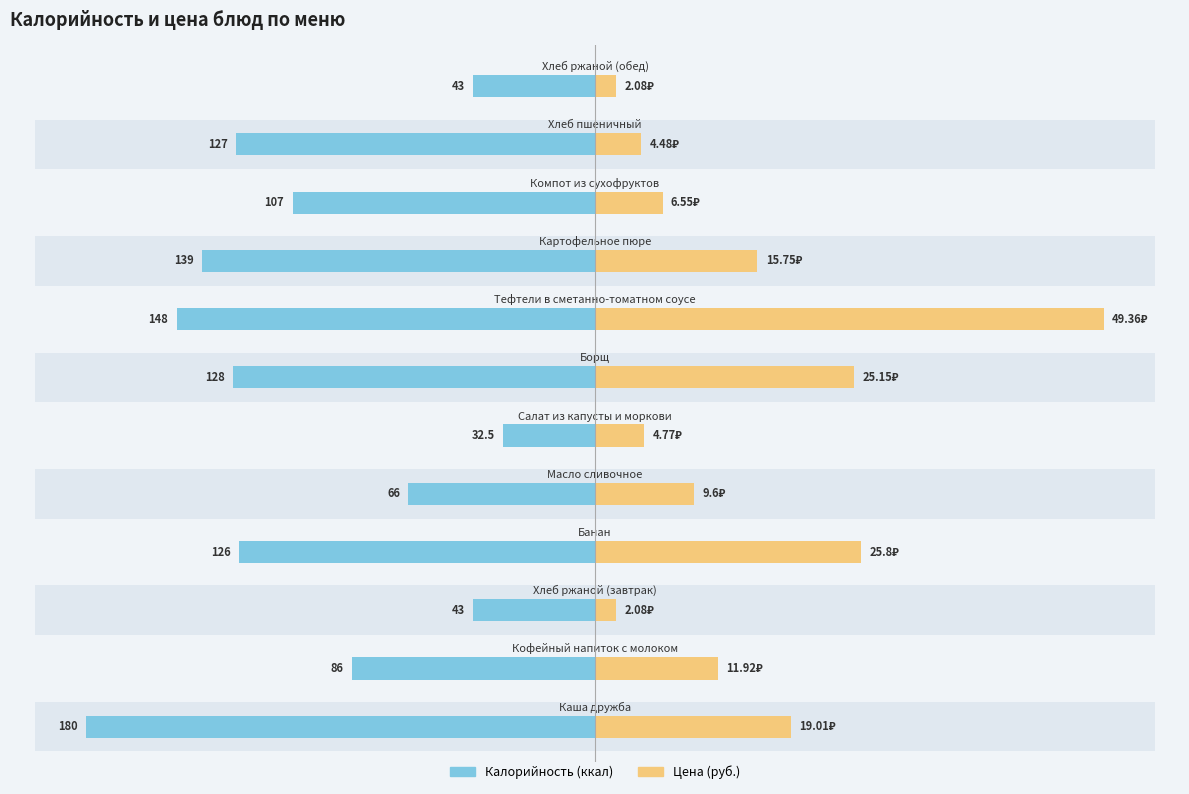

What is the difference between the maximum and minimum values in the Калорийность series?

147.5